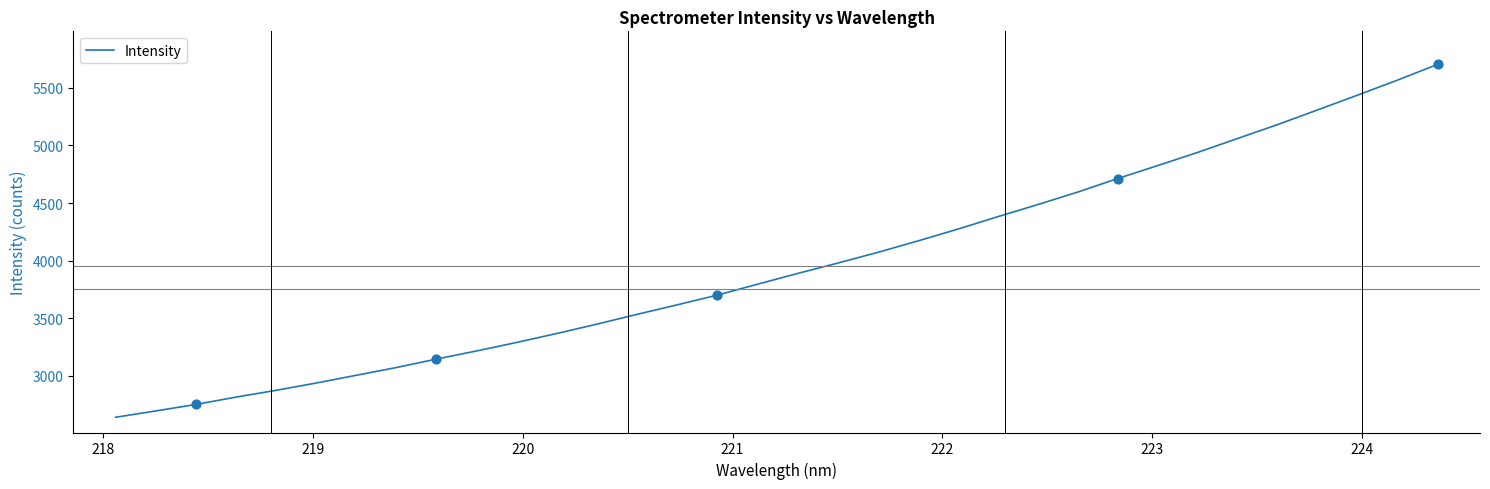

What is the greatest value displayed?

5705.6